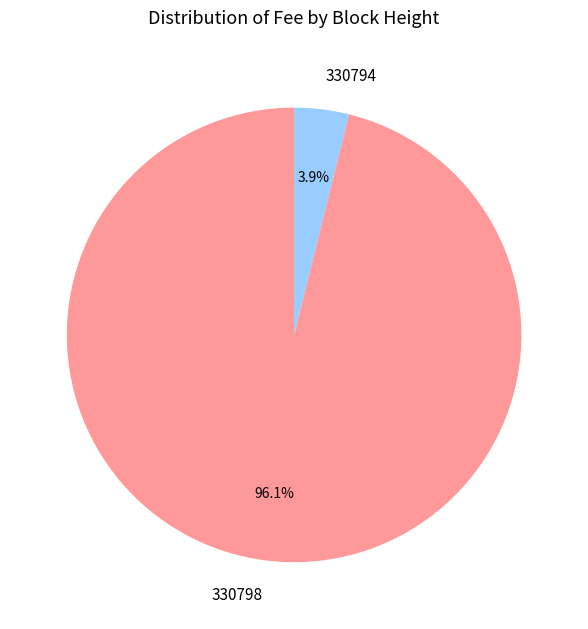

To the nearest percent, what percentage of the pie is 330798?

96%